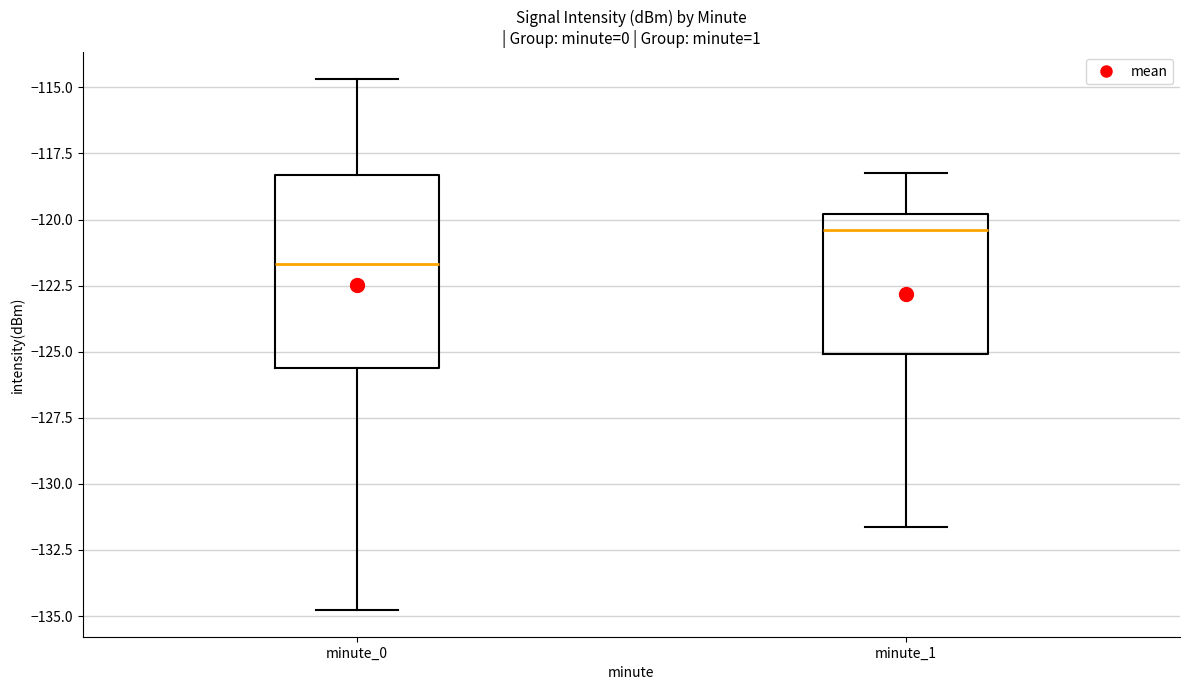

Which box is the tallest, from its lower edge to its upper edge?

minute_0